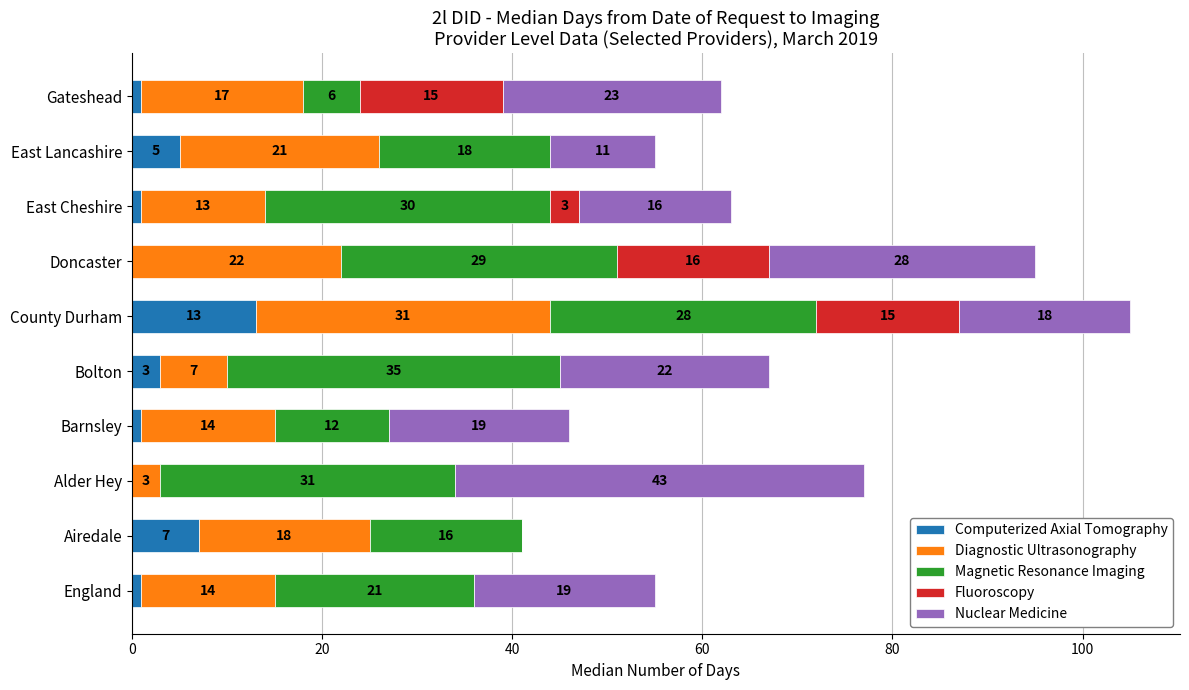

What is the maximum value for Computerized Axial Tomography?

13